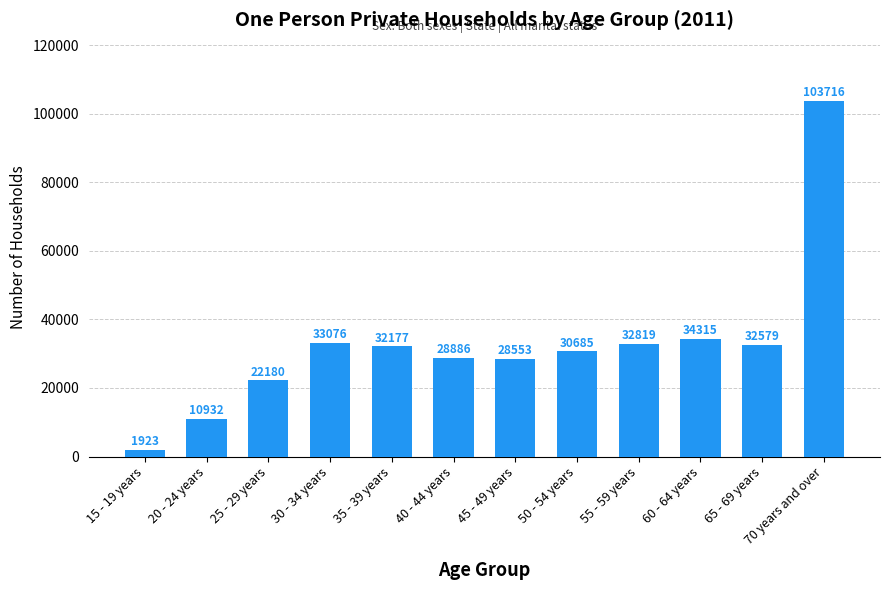

Between 30 - 34 years and 50 - 54 years, which is larger?

30 - 34 years